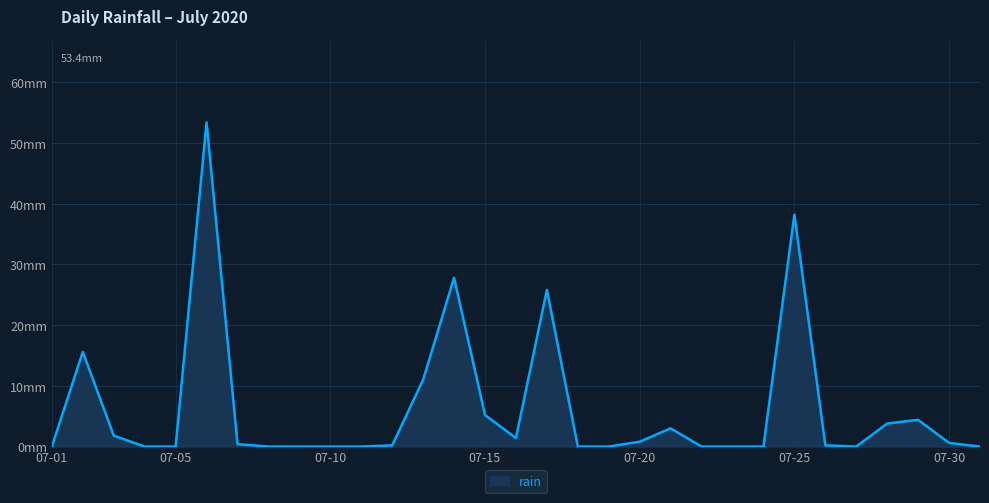

Is this an area chart (filled region under the line)?

Yes